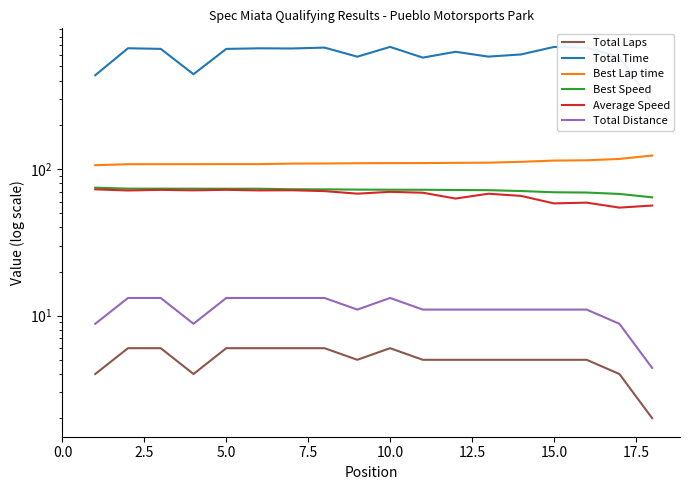

How many data points does each series have?

18